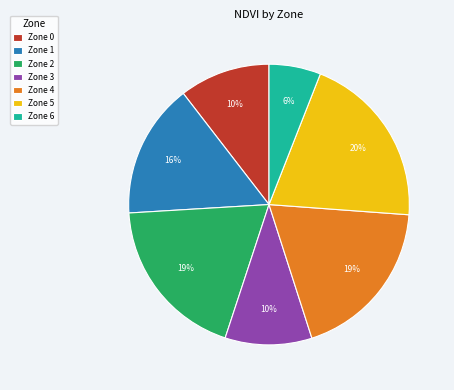

How many segments does this pie chart have?

7